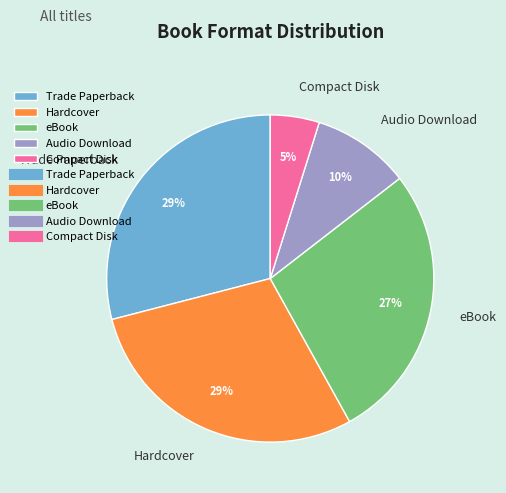

The Compact Disk slice represents 5% of the pie. True or false?

True